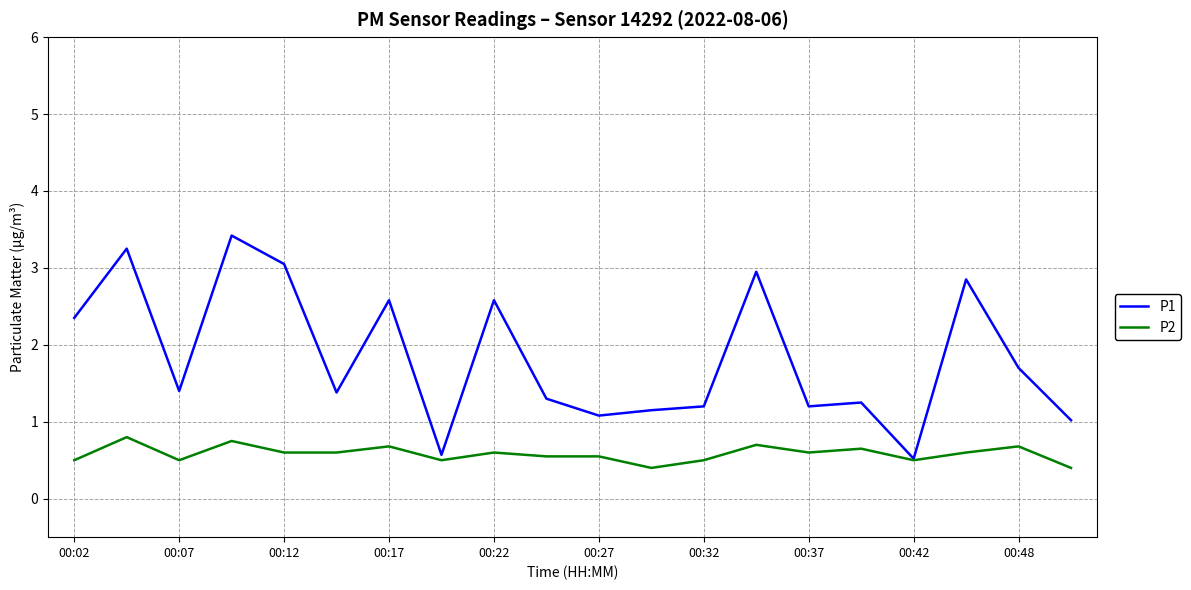

Which series has the largest range (max minus min)?

P1